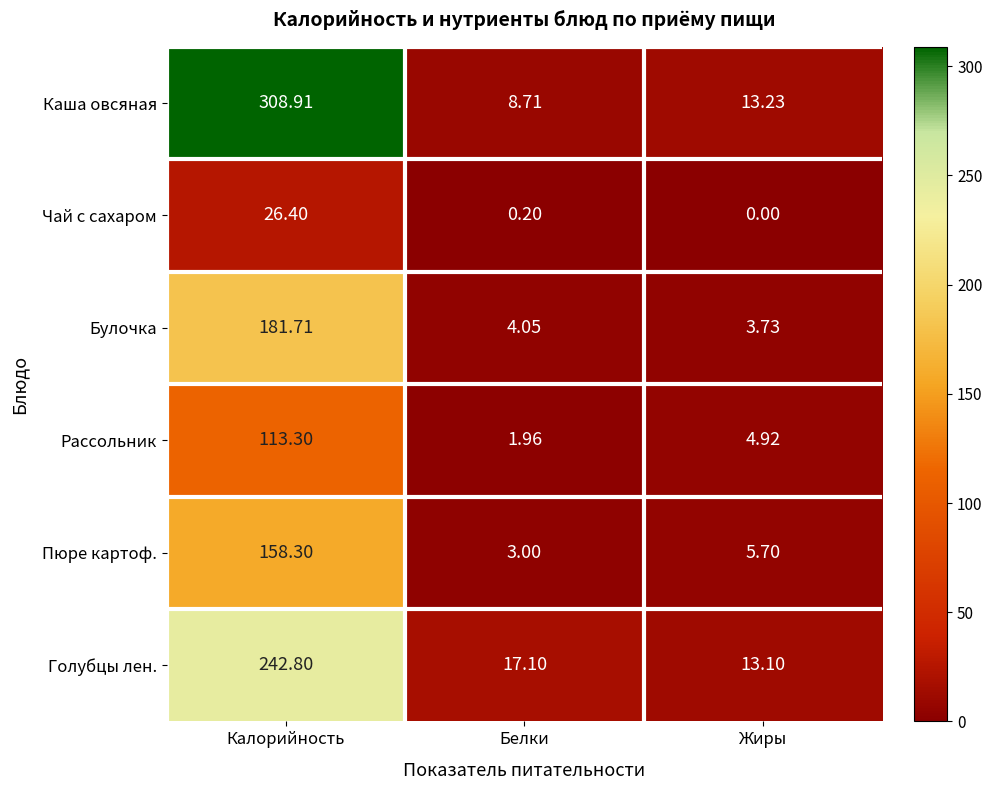

How many series are shown in this chart?

6